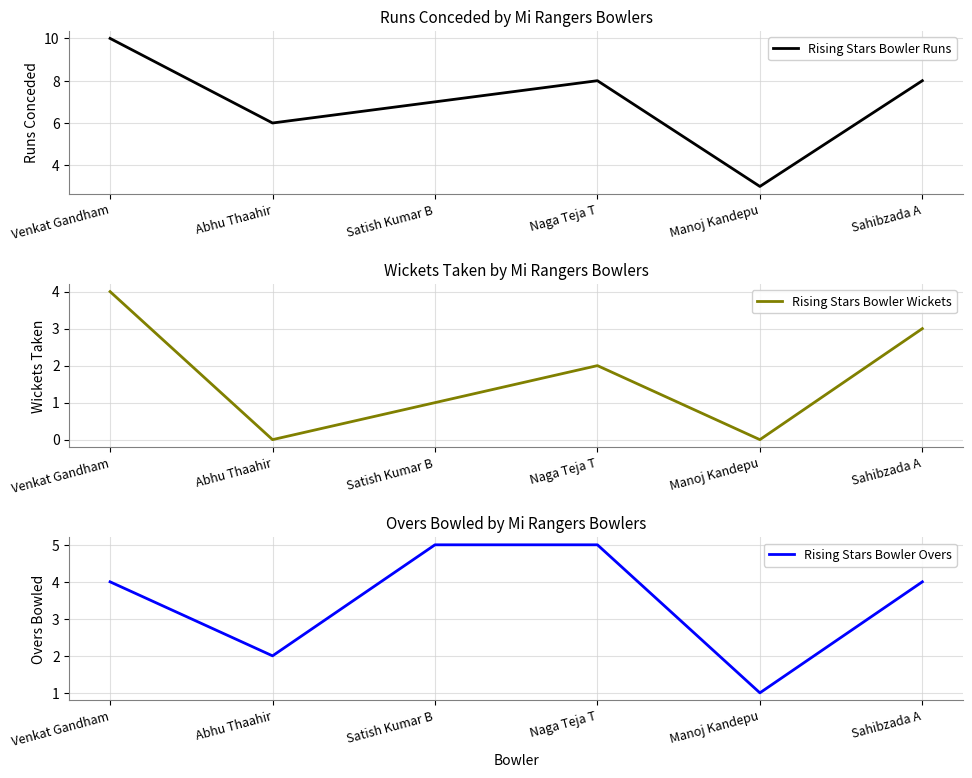

True or false: Rising Stars Bowler Wickets has more than 2 points higher than both neighbors.

False